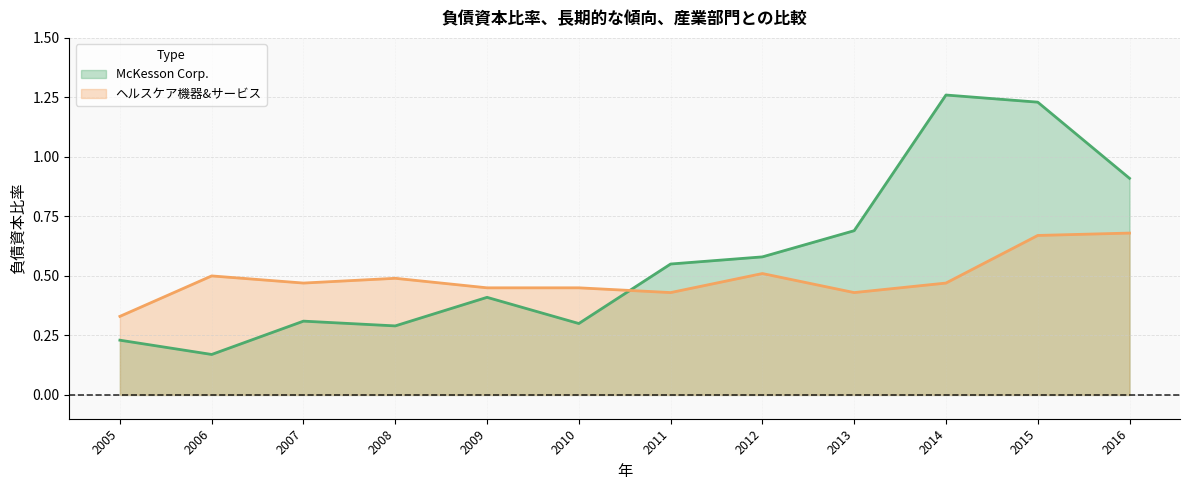

What is the average value of the McKesson Corp. series?

0.6